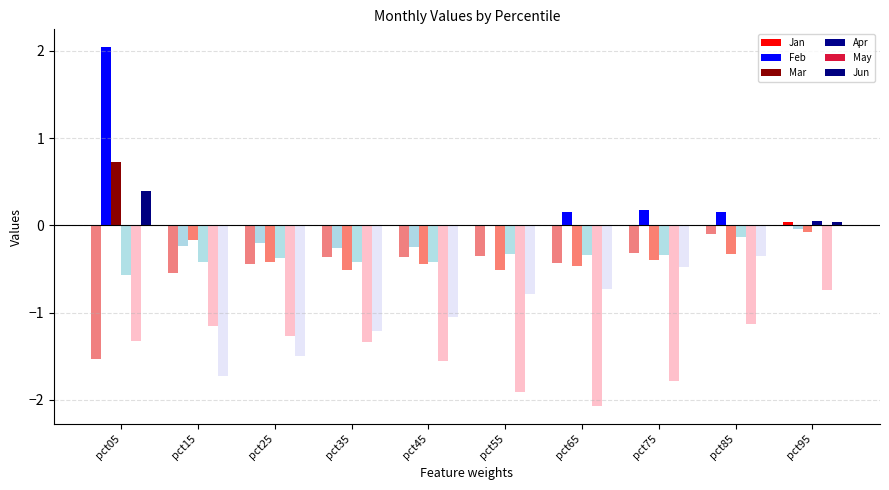

The Jan series shows 0.0 at pct75. True or false?

False